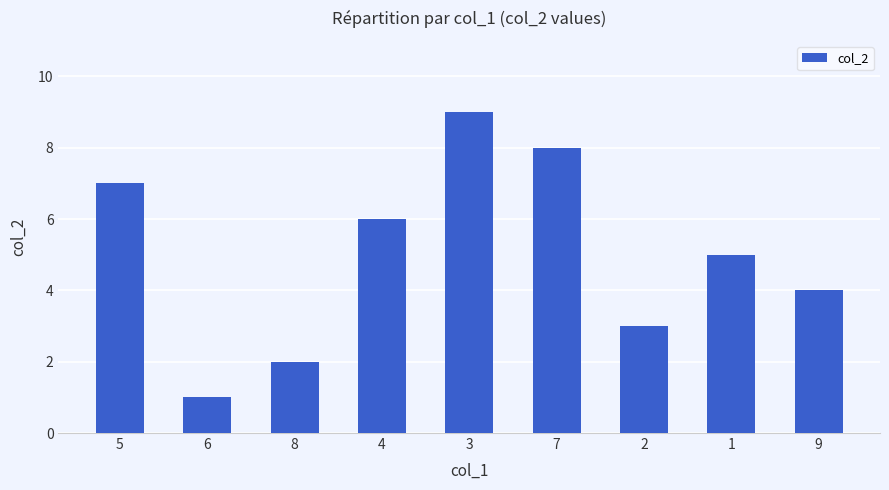

The chart shows a value of 1 at 6. True or false?

True